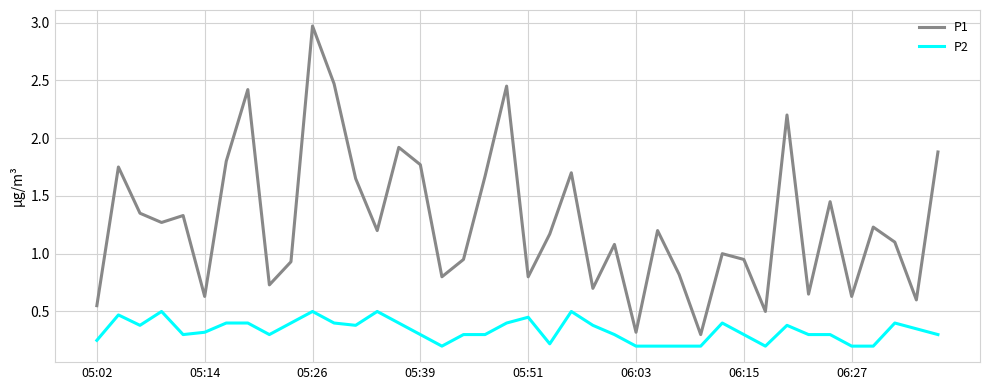

How many series are shown in this chart?

2